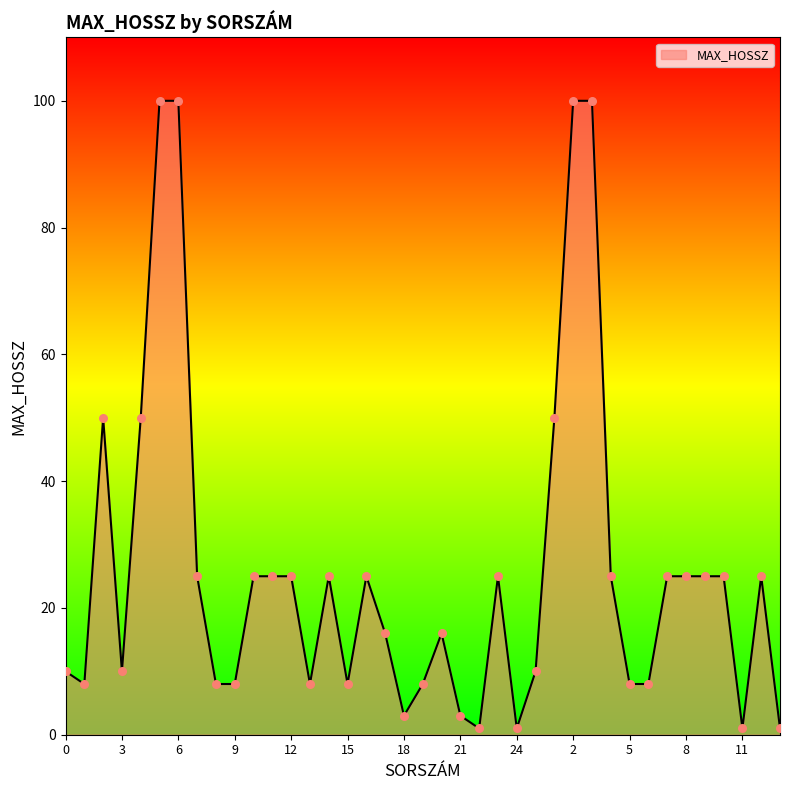

What is the difference between the maximum and minimum values?

99